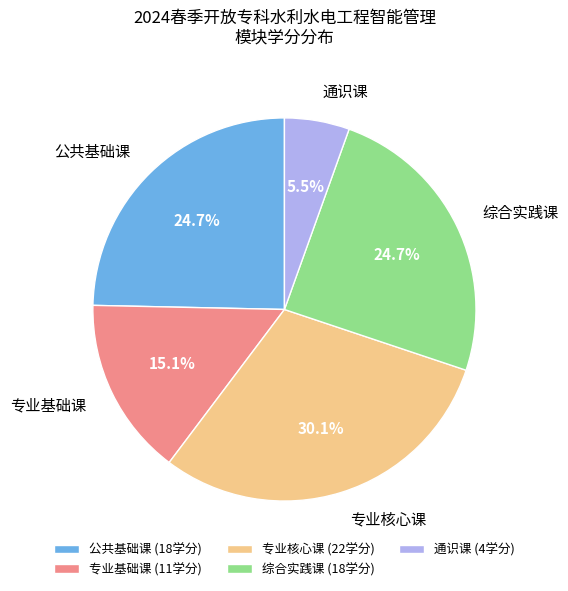

Do 专业基础课 (11学分) and 专业核心课 (22学分) together represent more than half of the pie?

No